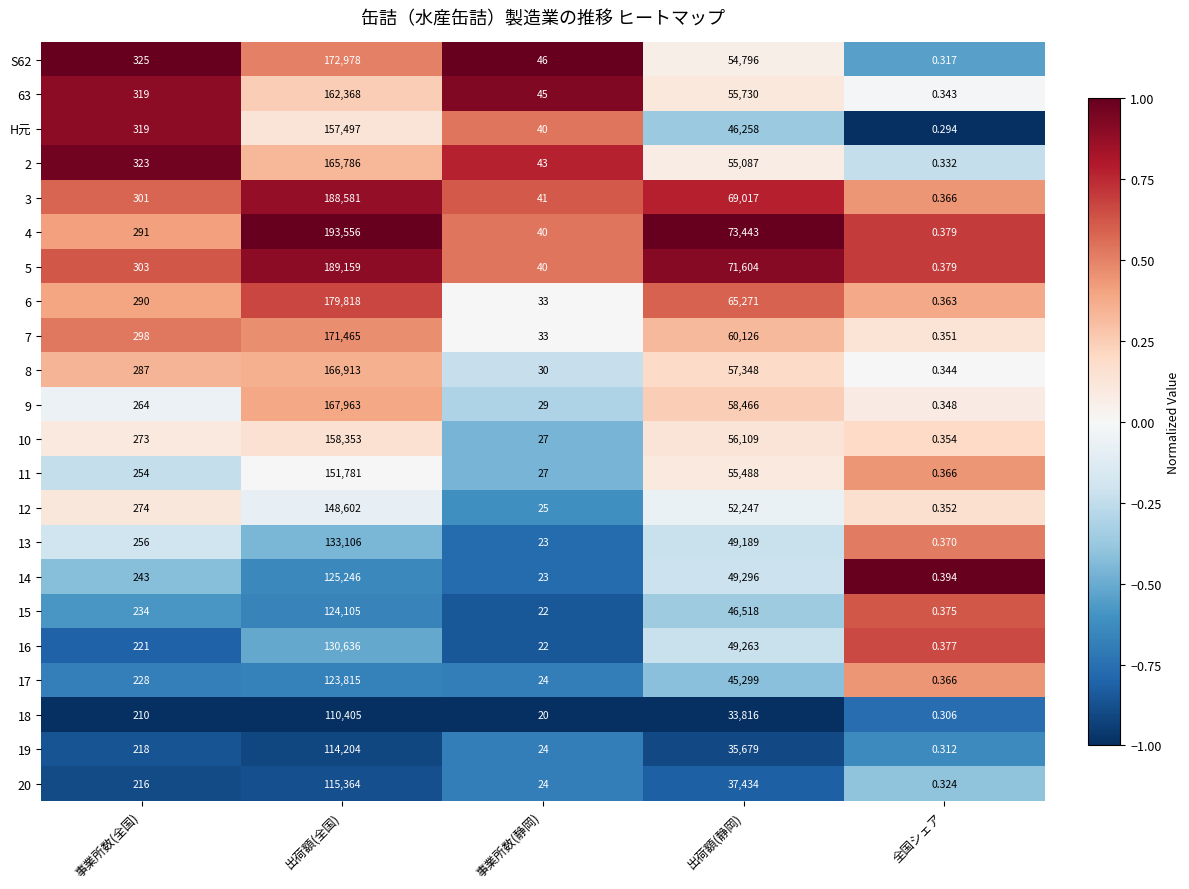

List the labels in order of 5 value, largest first.

出荷額(全国), 出荷額(静岡), 事業所数(全国), 事業所数(静岡), 全国シェア